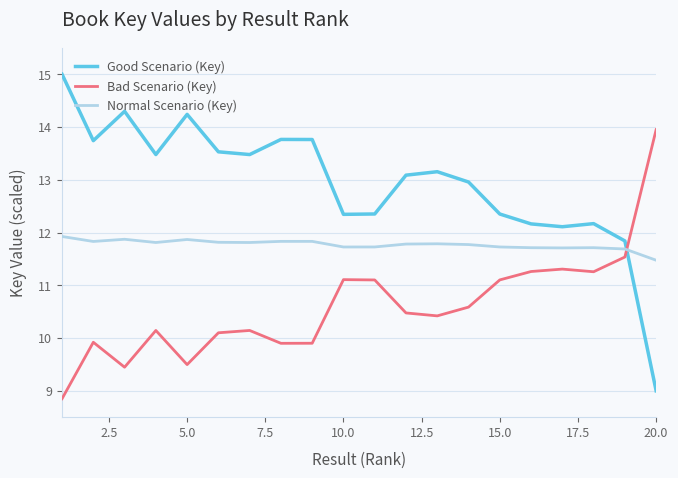

List the series in order of their peak value, lowest first.

Normal Scenario (Key), Bad Scenario (Key), Good Scenario (Key)